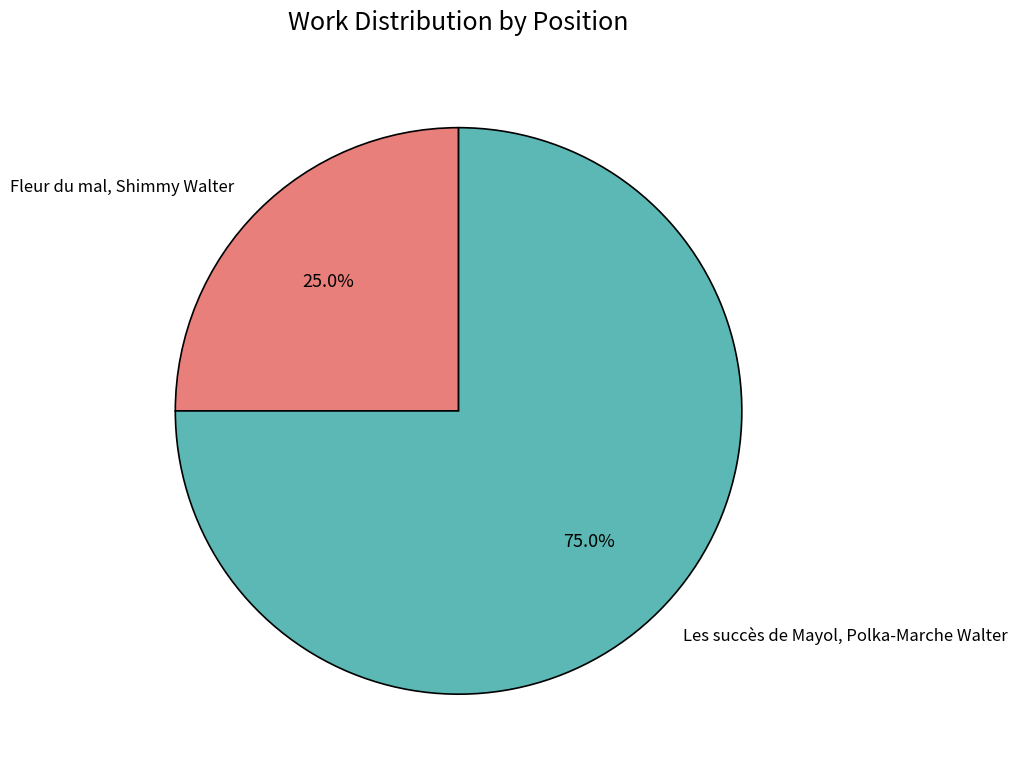

Is there a majority slice in this chart?

Yes